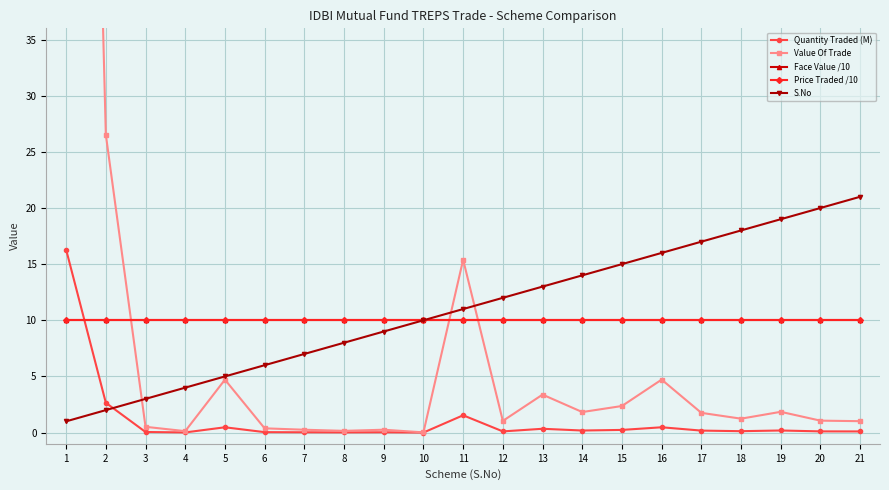

What is the maximum value shown in the chart?

162.9